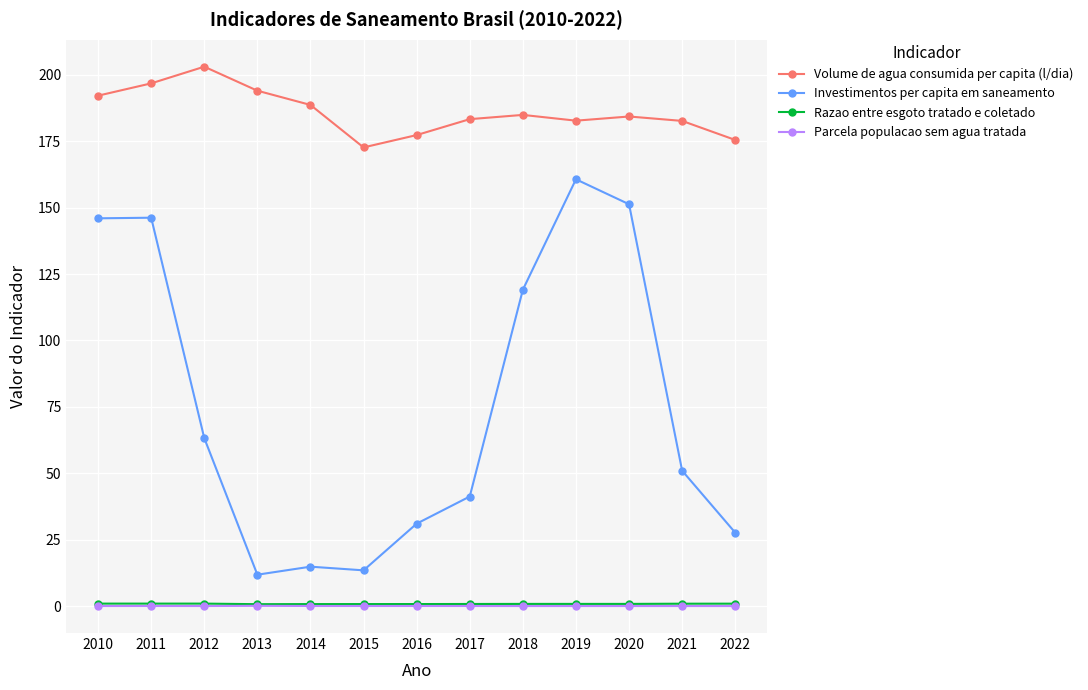

What is the difference between the Razao entre esgoto tratado e coletado values at 2014 and 2011?

0.2